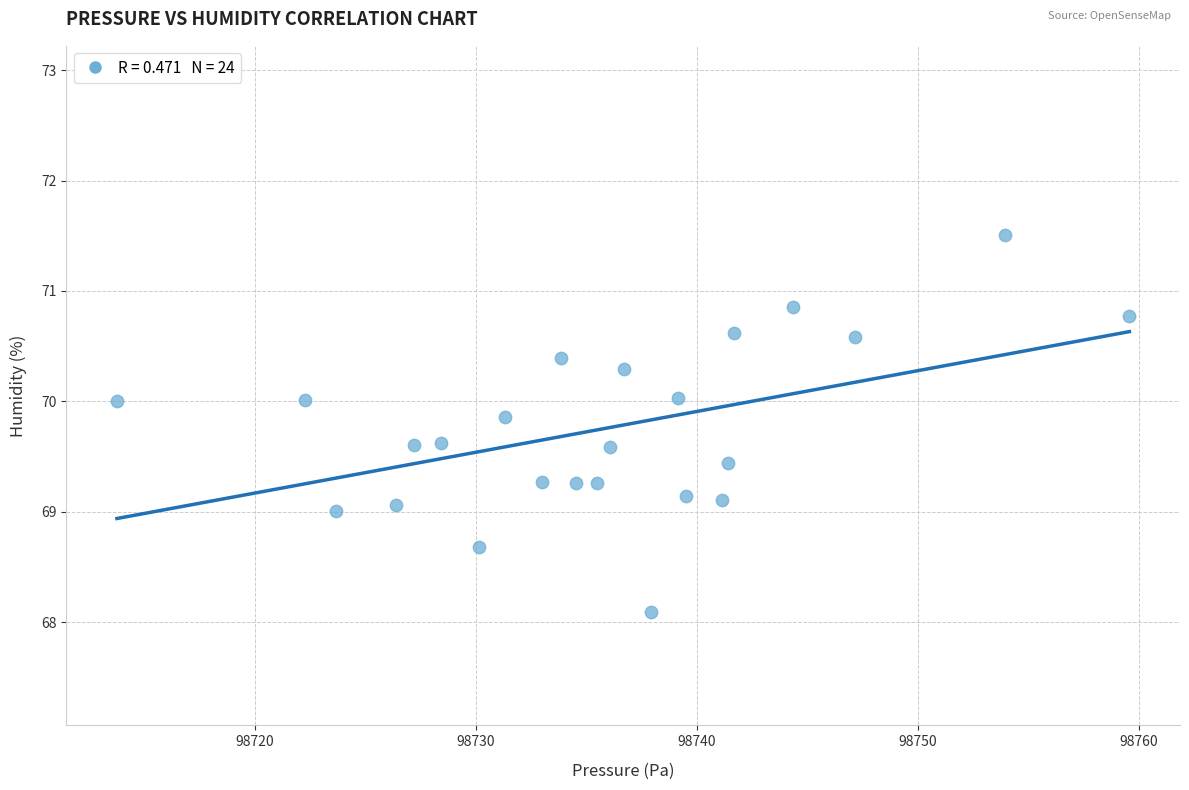

What is the range of Y values (max minus min)?

3.4